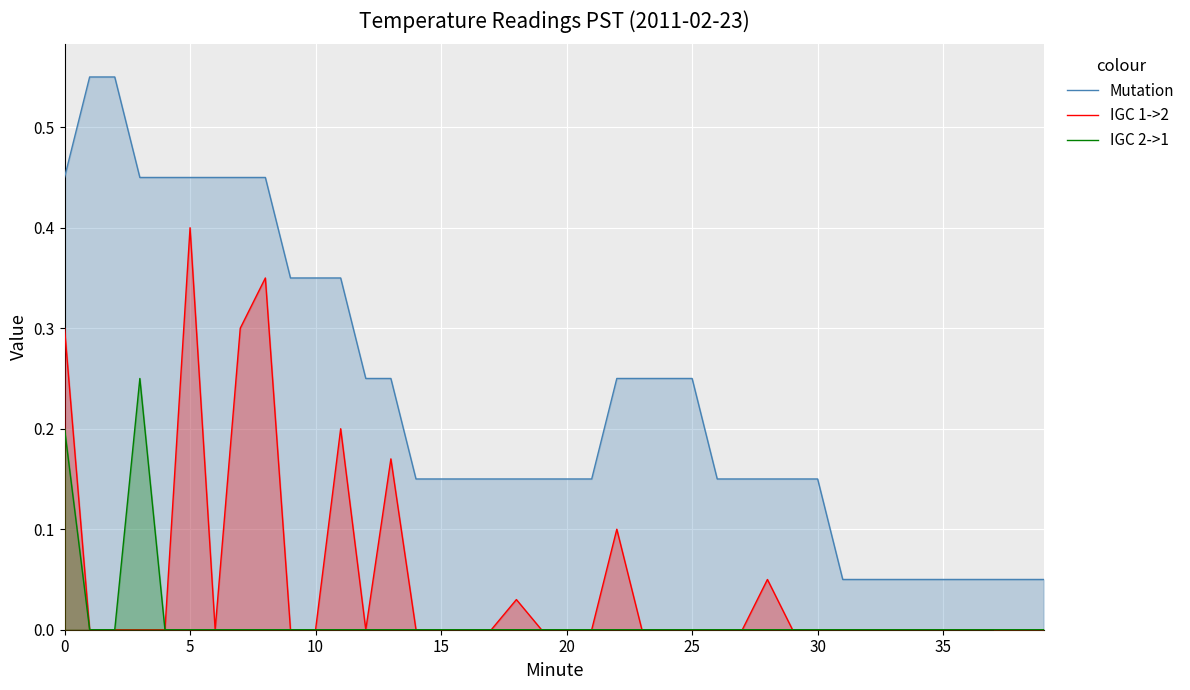

How many interior local peaks does the IGC 2->1 series have?

1